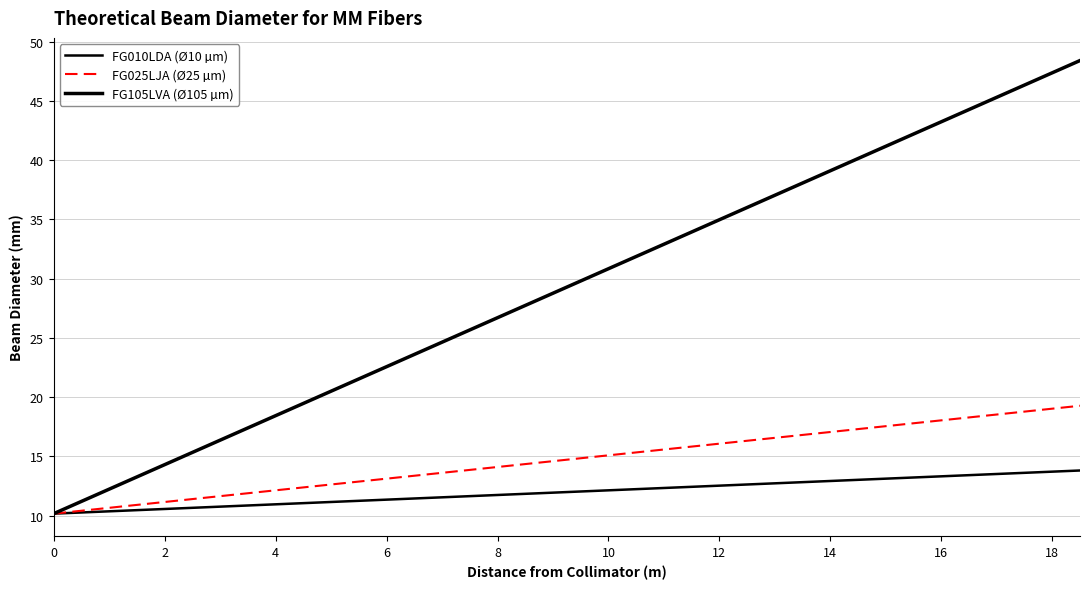

What is the difference between the maximum and second lowest values in the FG010LDA (Ø10 µm) series?

3.5